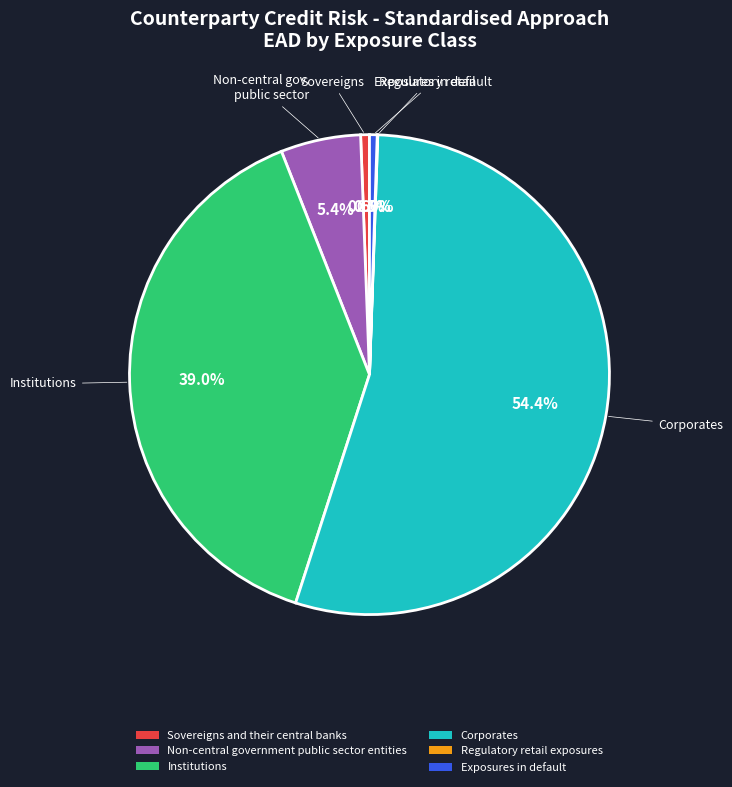

Combined, do Institutions and Corporates account for over 50%?

Yes